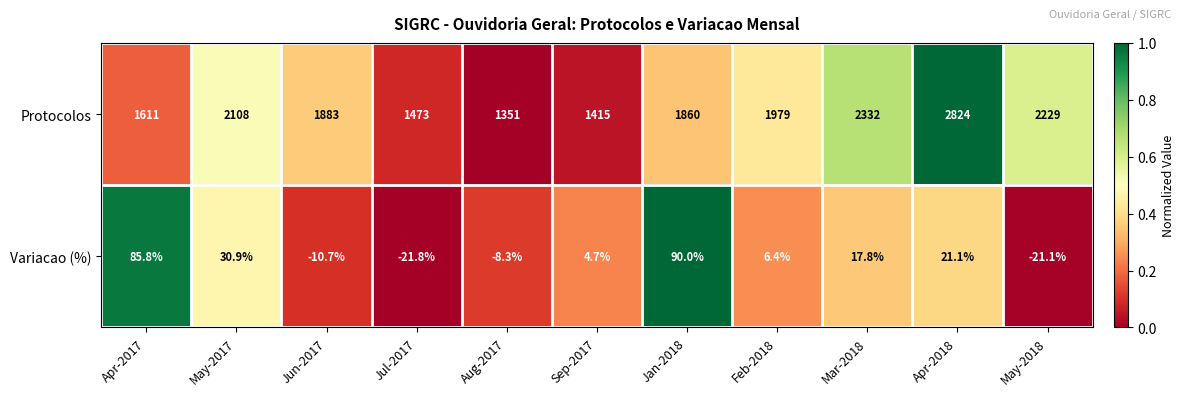

At which label does Variacao (%) reach its peak?

Jan-2018